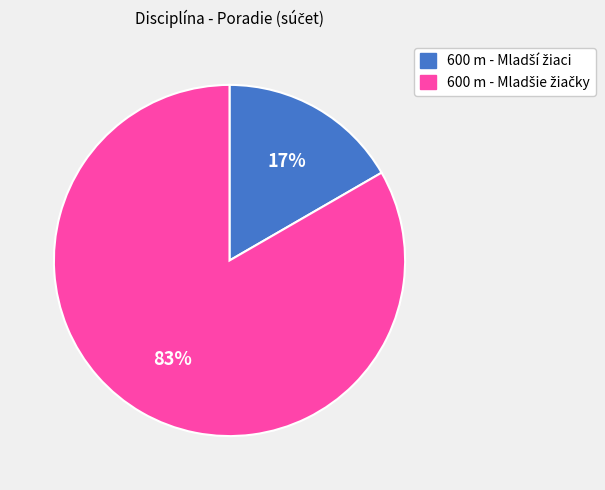

Does any single category account for the majority?

Yes